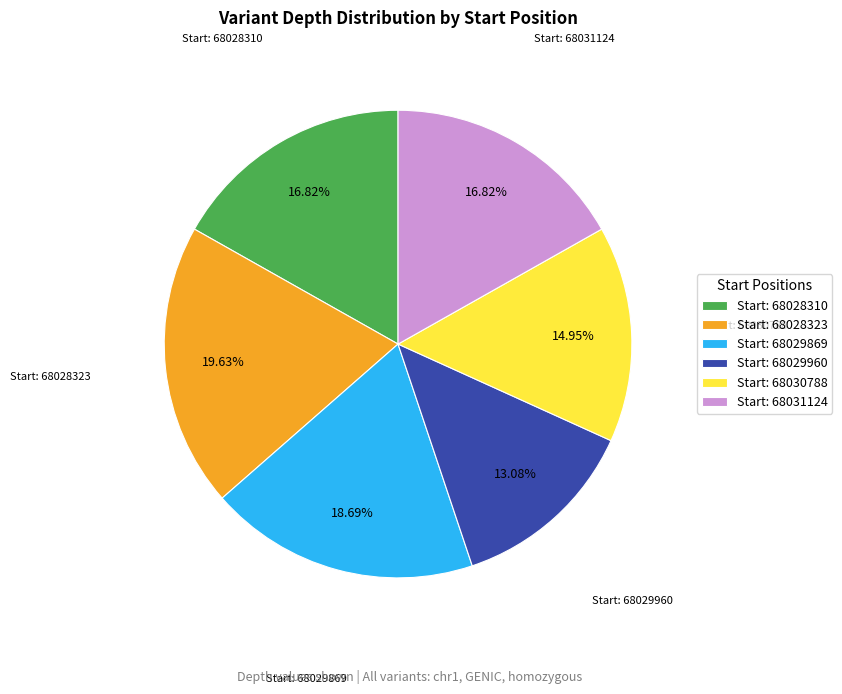

Does Start: 68030788 account for over 50% of the chart?

No